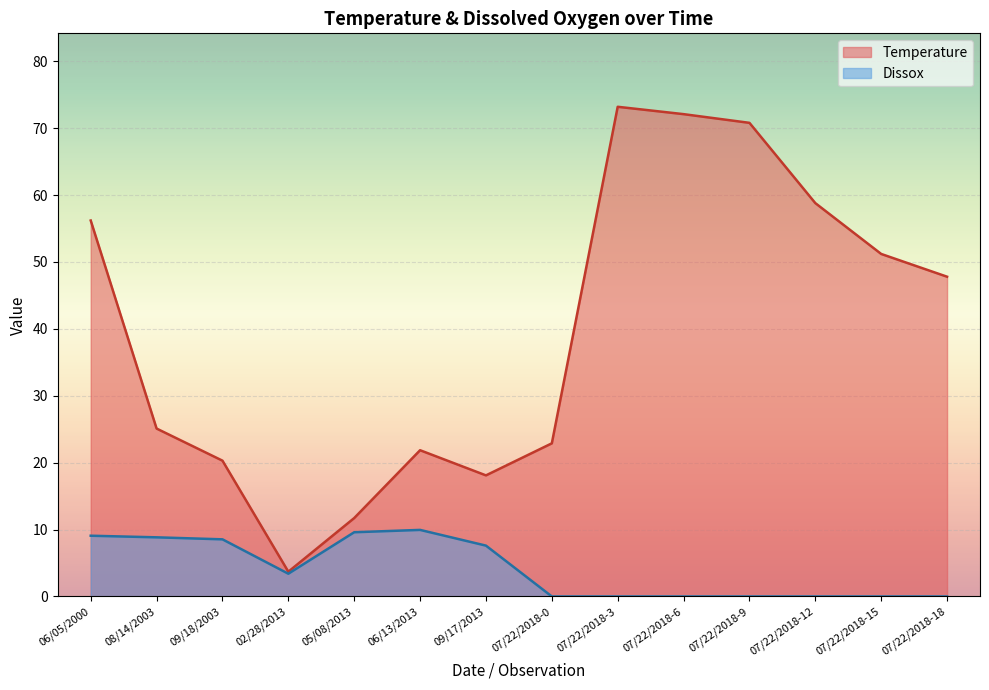

How many interior local valleys does the Temperature series have?

2